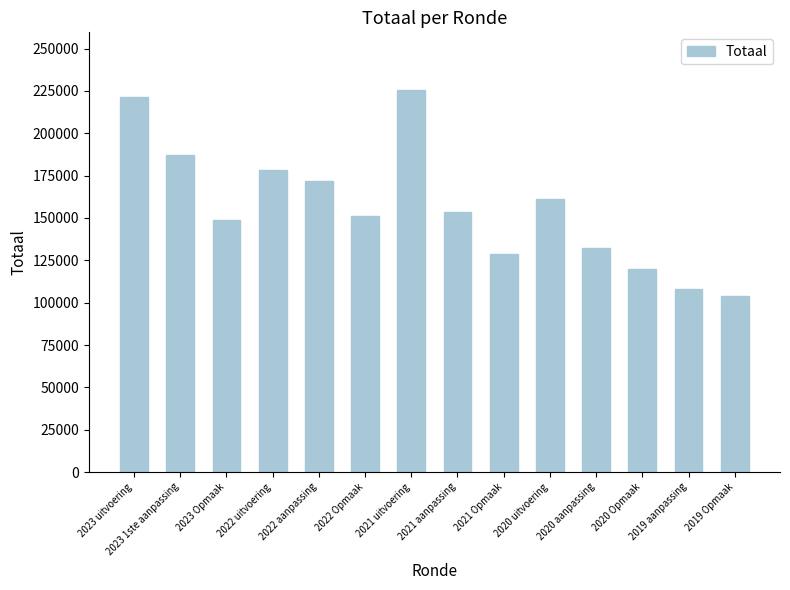

Are the bars grouped side by side (vs. stacked)?

No